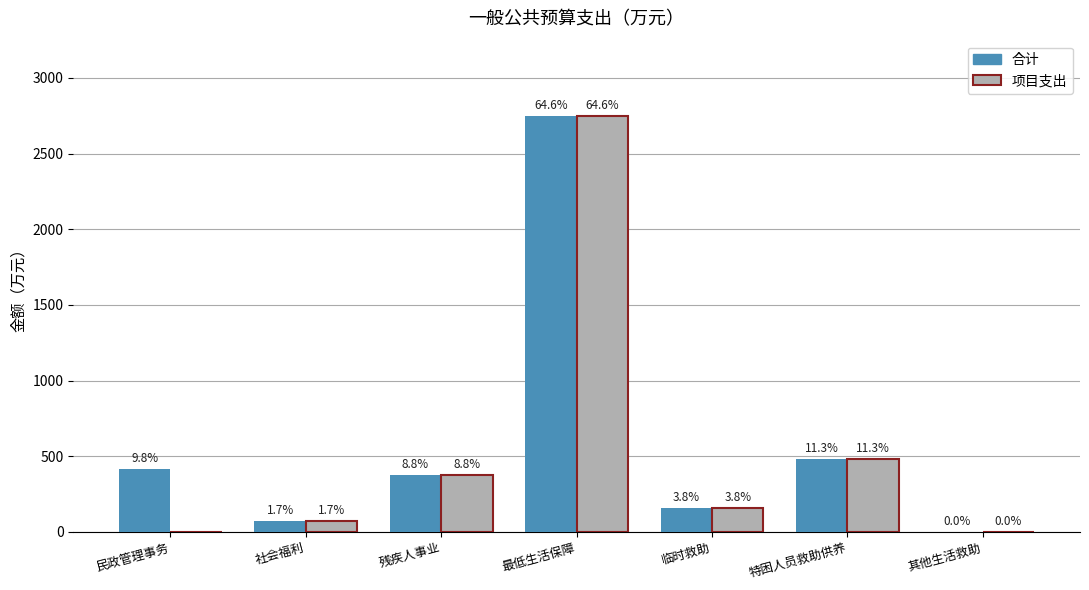

Are the bars grouped side by side (vs. stacked)?

Yes